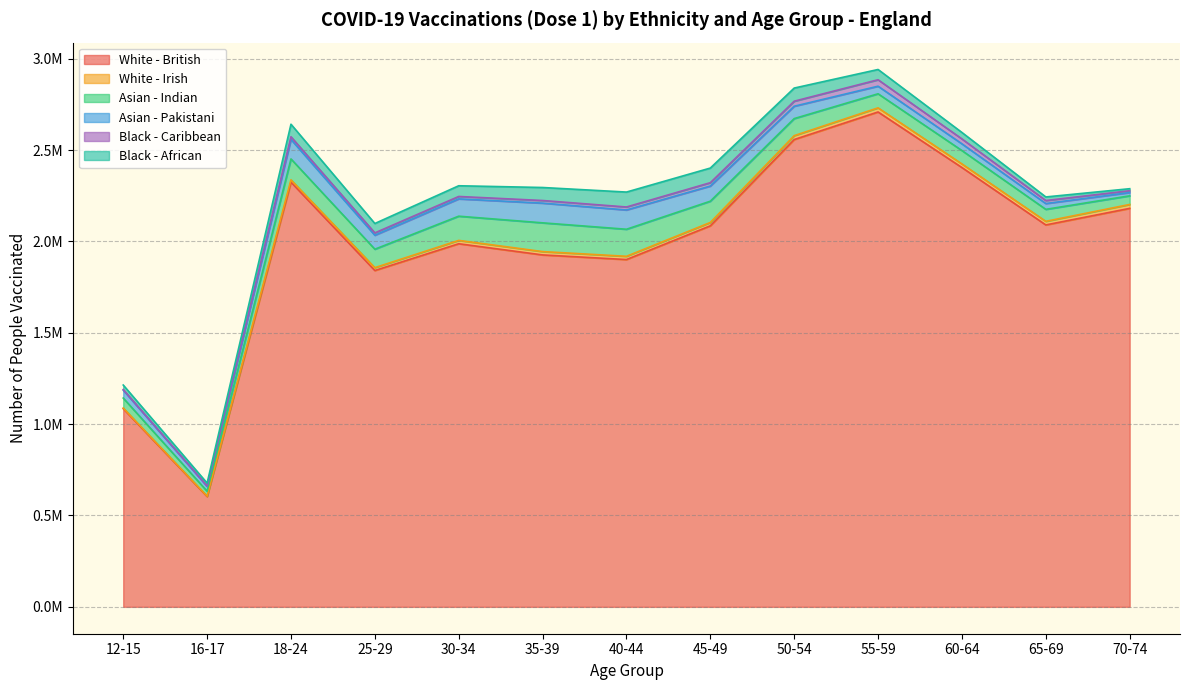

How many interior local peaks does the White - British series have?

3